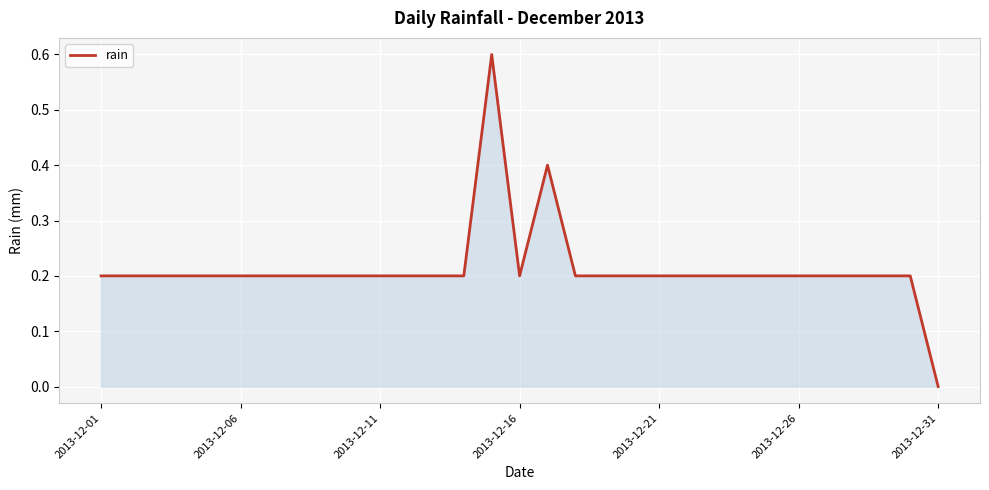

How many lines are shown in the chart?

1